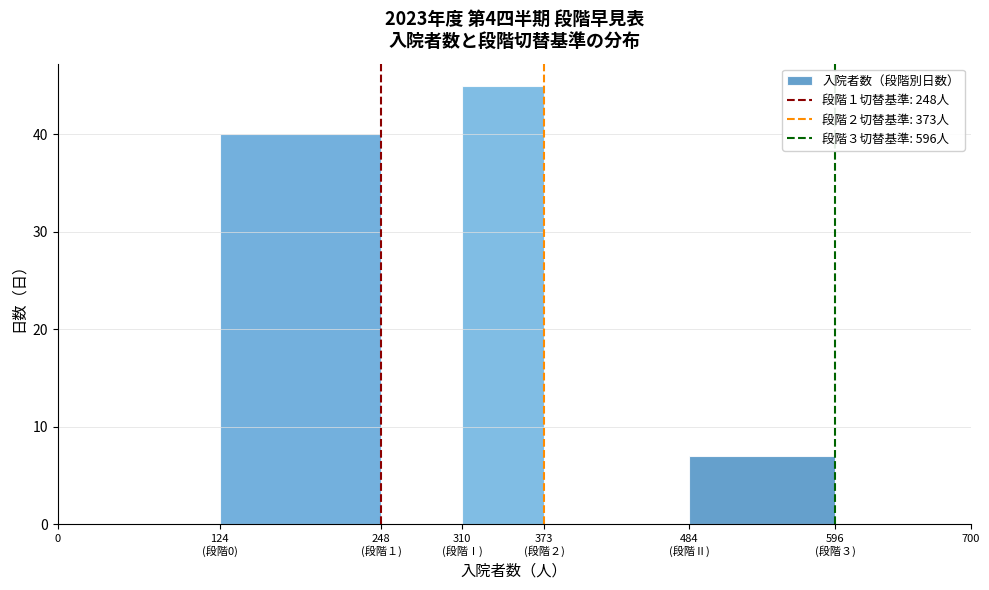

What is the greatest value displayed?

45